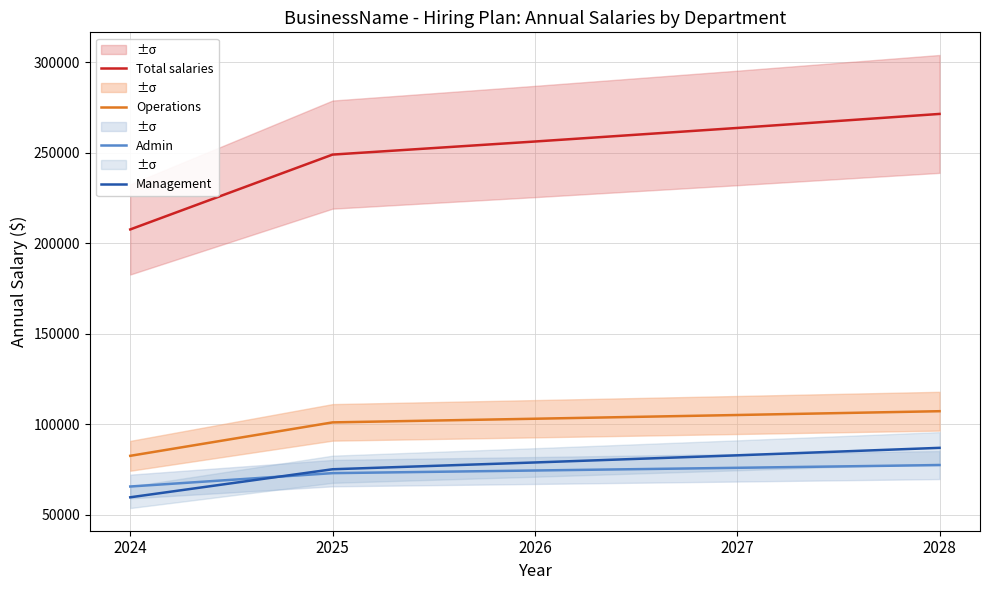

What is the difference between the Management values at 2026 and 2025?

3753.8